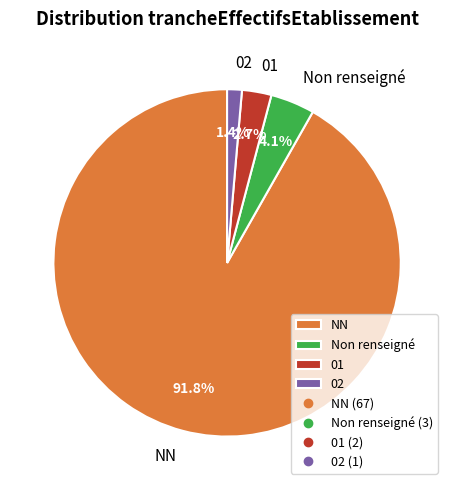

How many segments does this pie chart have?

4